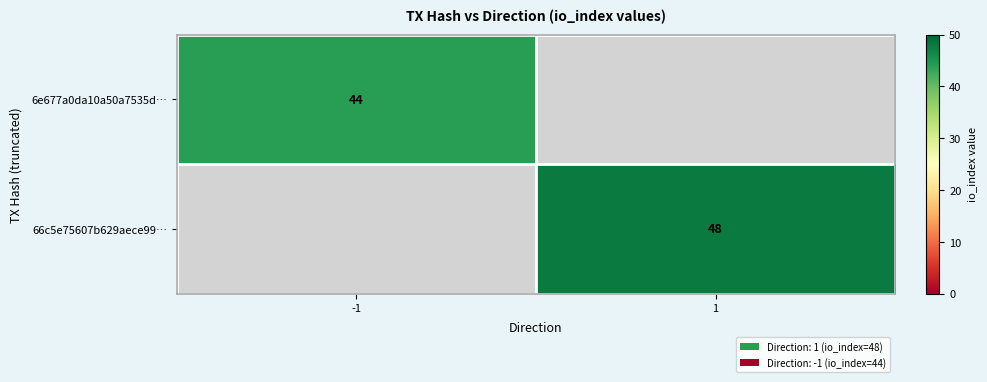

Is it true that 6e677a0da10a50a7535d… equals 44 at -1?

True